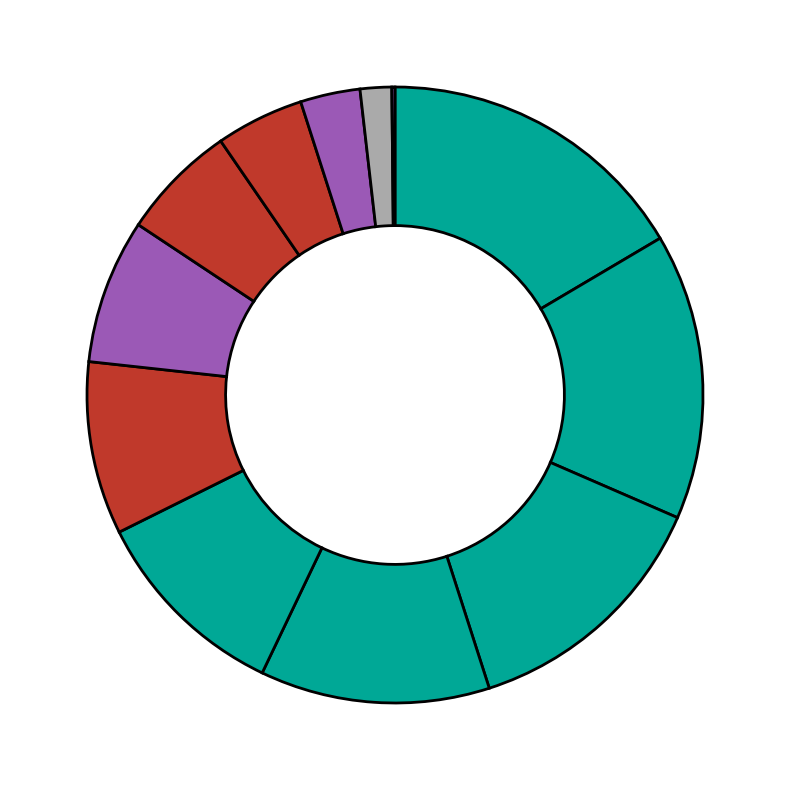

Is there a majority slice in this chart?

No